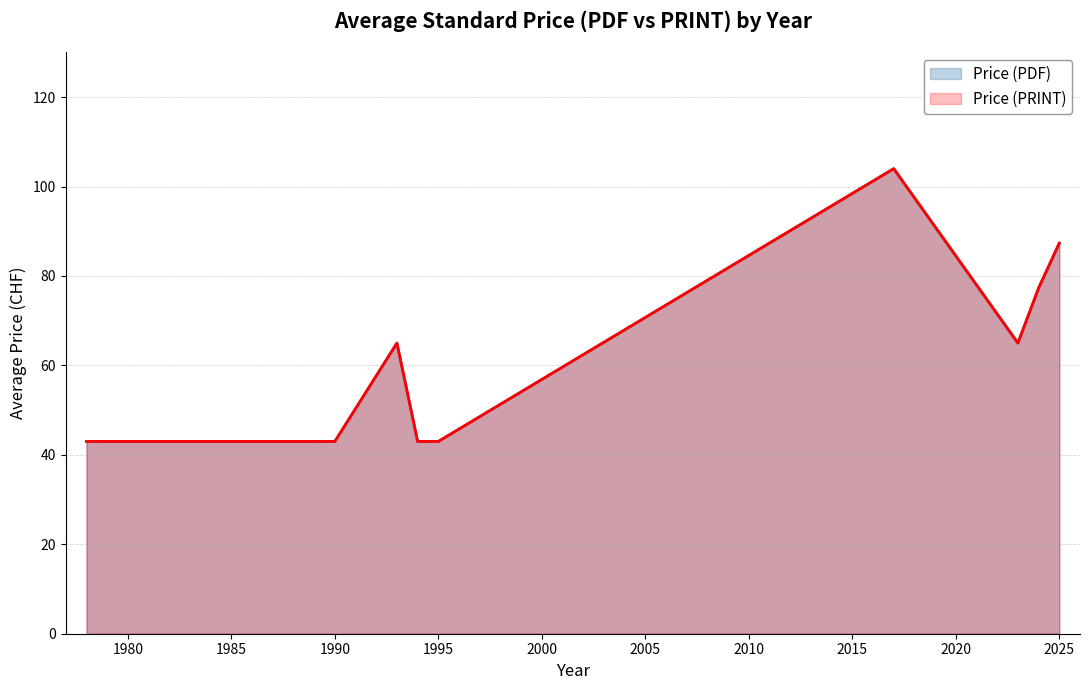

True or false: Price (PRINT) and Price (PDF) intersect in this chart.

False